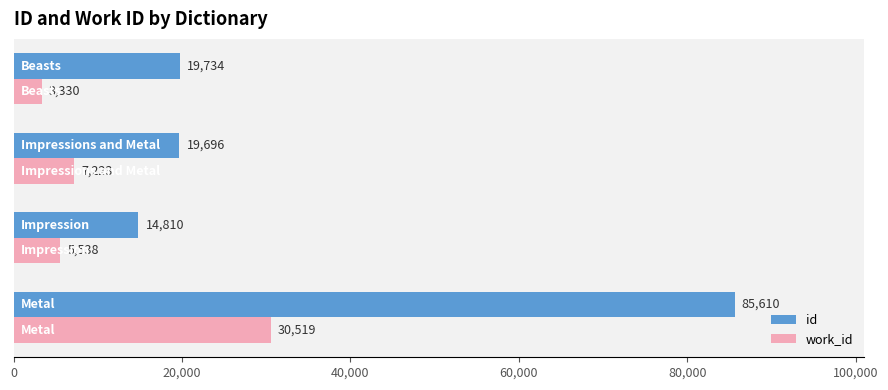

Which series has the largest range (max minus min)?

id